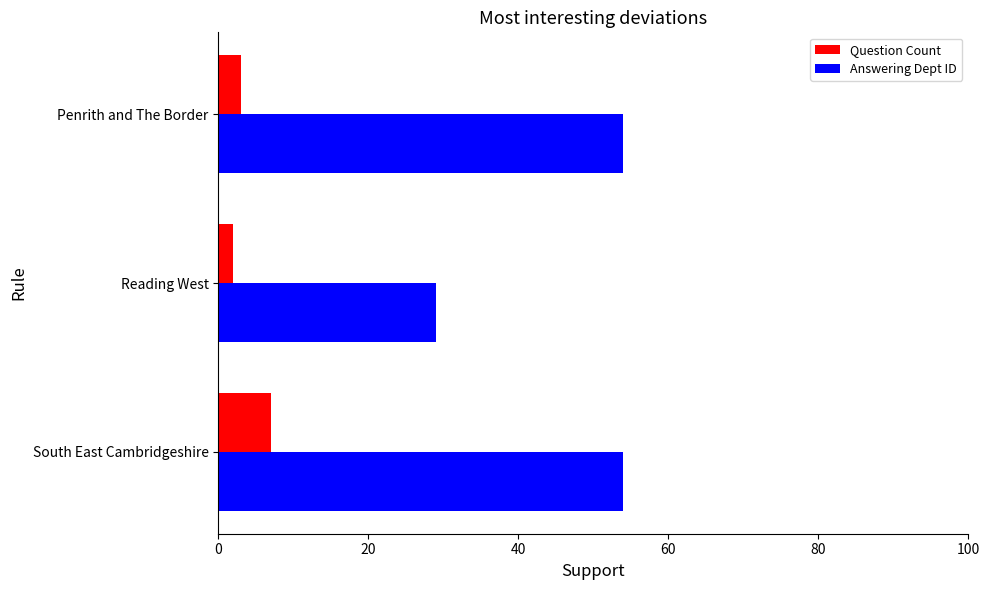

Rank the series by their maximum value, from lowest to highest.

Question Count, Answering Dept ID